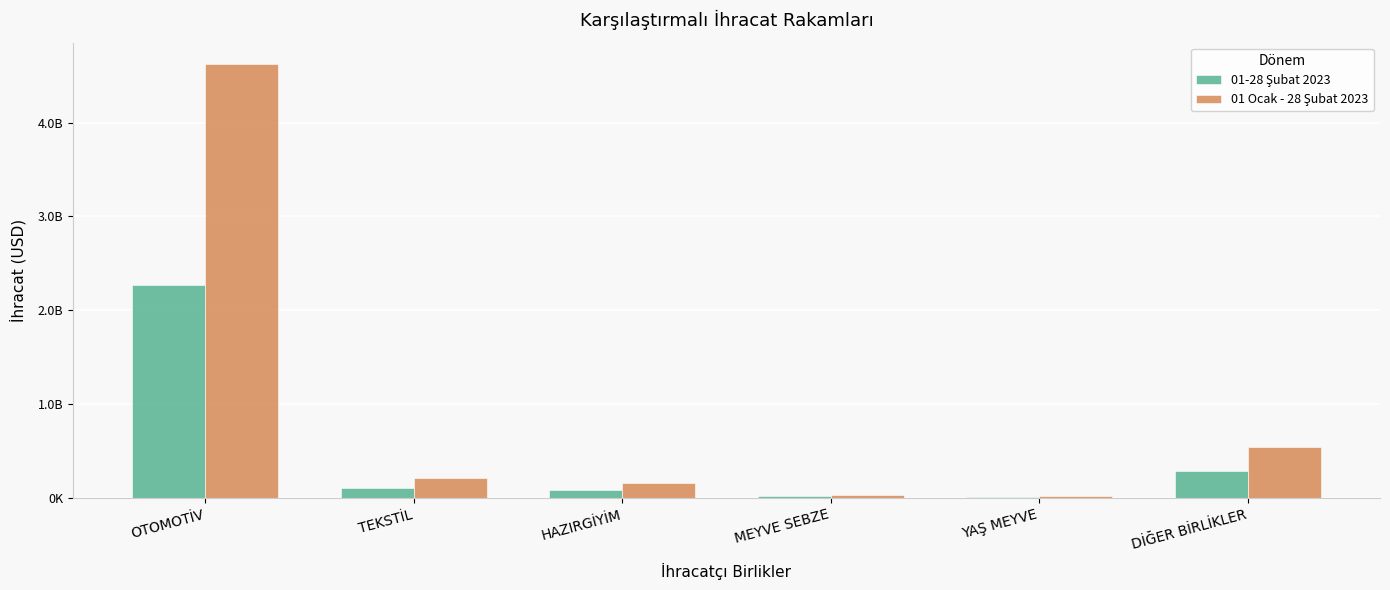

What is the sum of the 01 Ocak - 28 Şubat 2023 values at HAZIRGİYİM and MEYVE SEBZE?

198831976.9